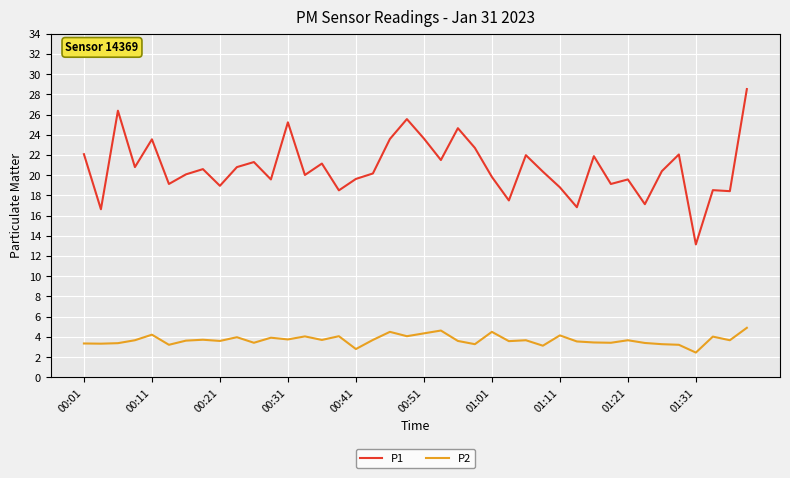

What is the lowest value of the P1 series?

13.2